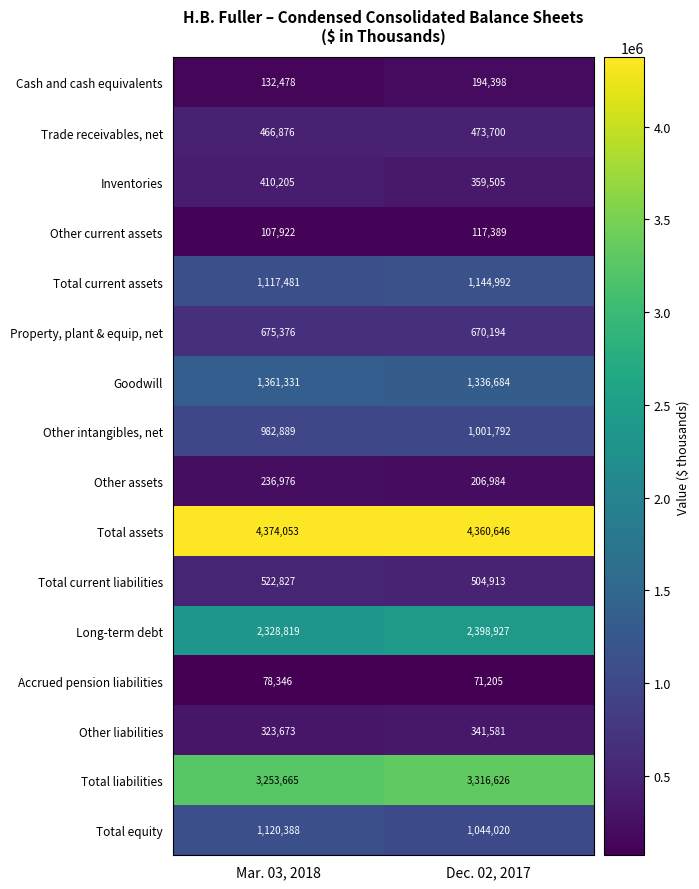

What is the highest value of the Accrued pension liabilities series?

78346